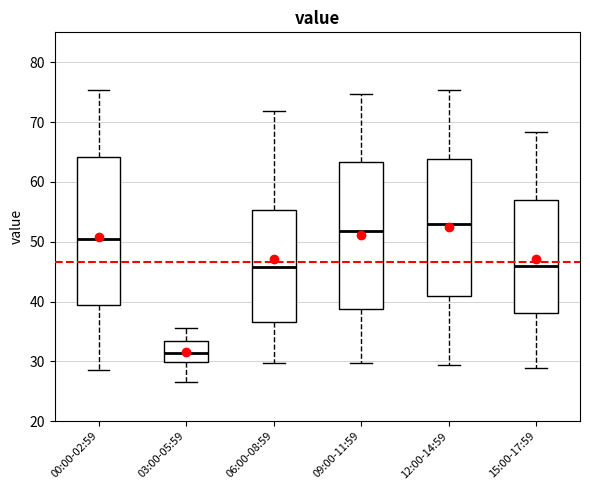

Reading left to right, read every box against the y-axis: the position of its median line, the range the box covers, and the ends of its whiskers. The values are not printed on the chart, so give them approximately, as read against the axis.

00:00-02:59: median 50, box 39 to 64, whiskers 29 to 75
03:00-05:59: median 31, box 30 to 33, whiskers 27 to 36
06:00-08:59: median 46, box 37 to 55, whiskers 30 to 72
09:00-11:59: median 52, box 39 to 63, whiskers 30 to 75
12:00-14:59: median 53, box 41 to 64, whiskers 29 to 75
15:00-17:59: median 46, box 38 to 57, whiskers 29 to 68